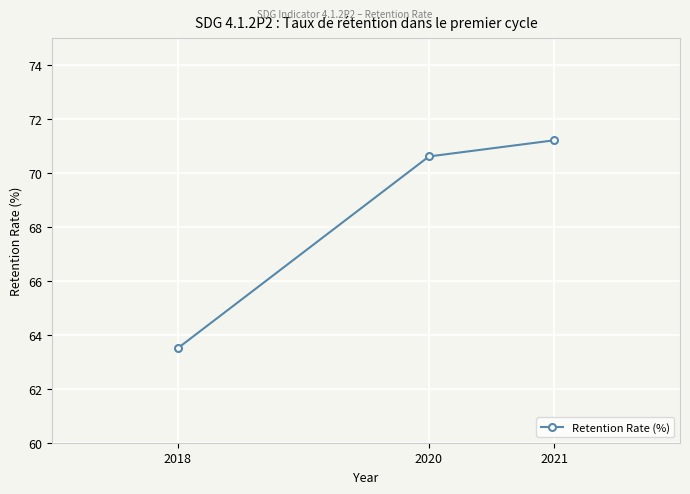

What is the sum of all values?

205.3